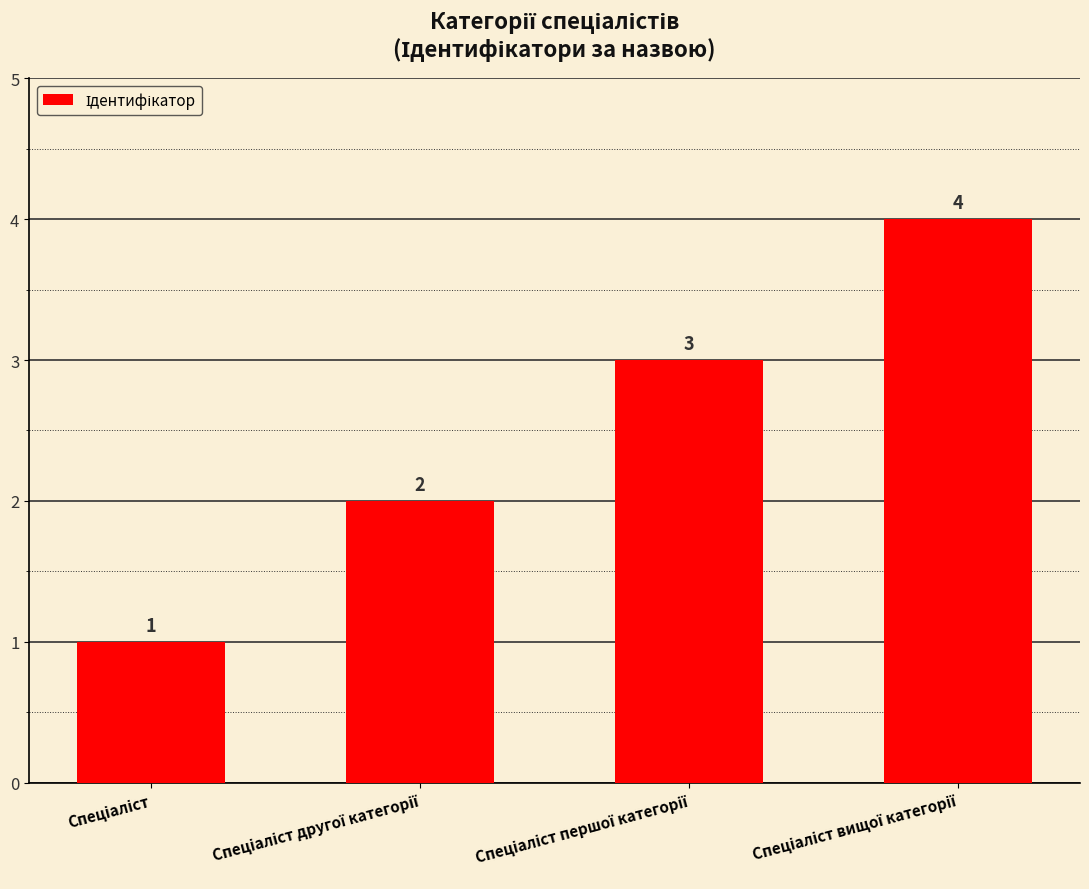

What is the maximum value shown in the chart?

4